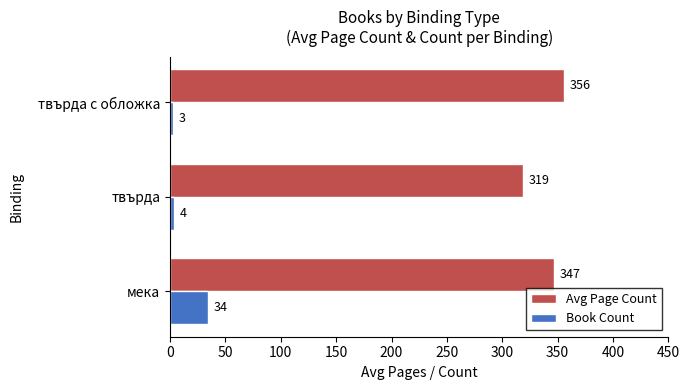

What is the maximum value for Book Count?

34